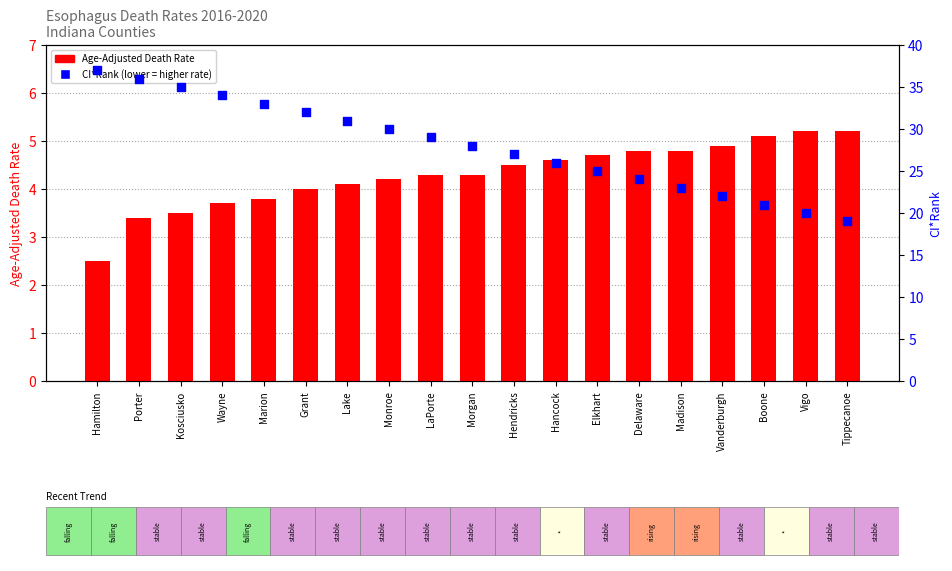

At how many categories does at least one series exceed 25?

12